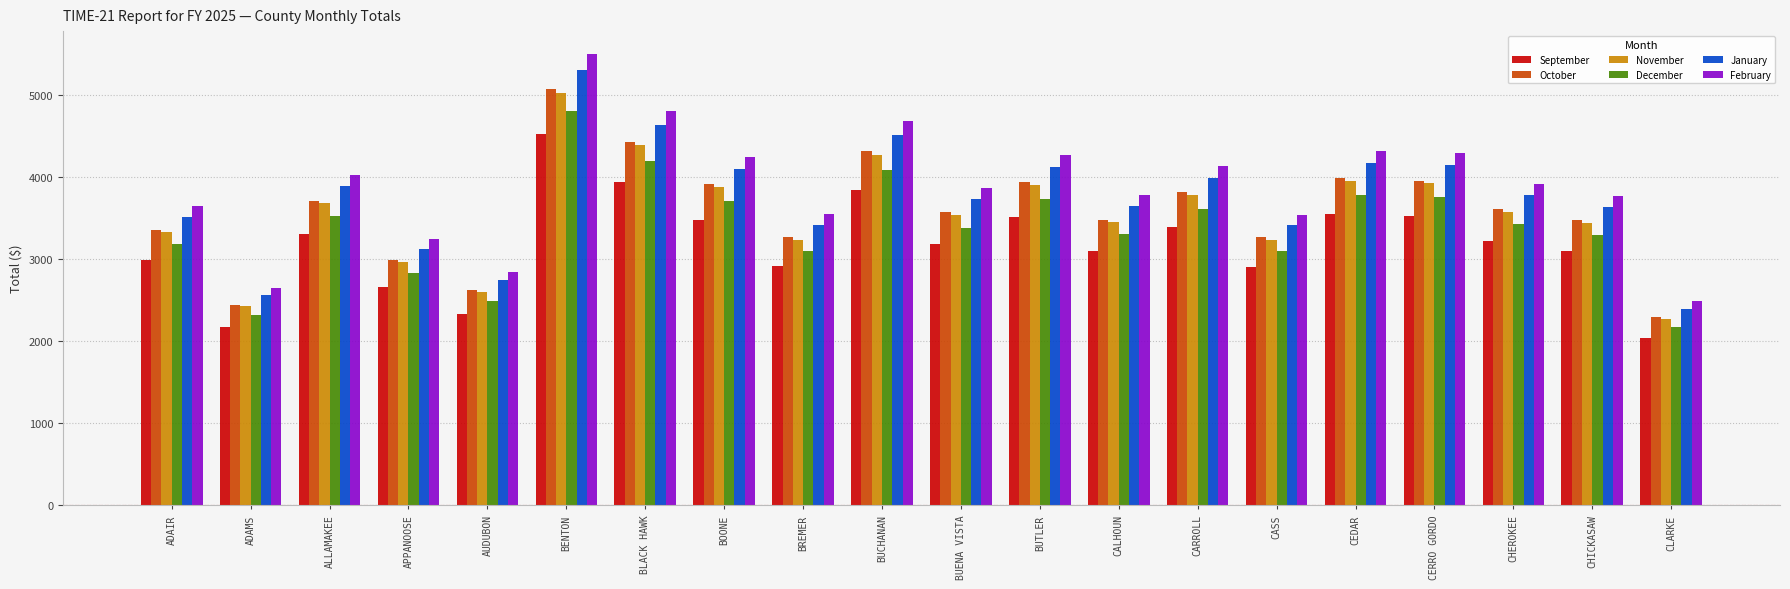

What is the sum of the September values at BUCHANAN and CARROLL?

7245.8